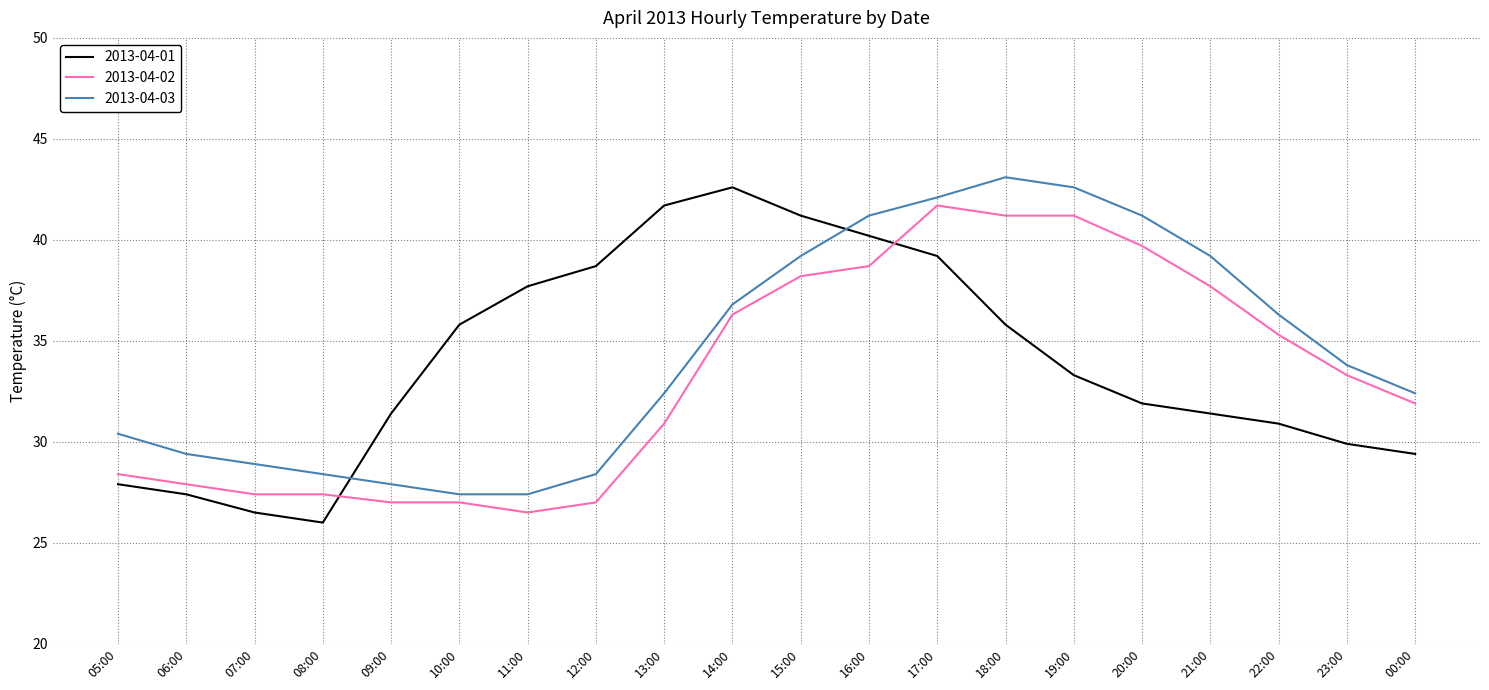

At which category does the chart reach its peak across all series?

18:00